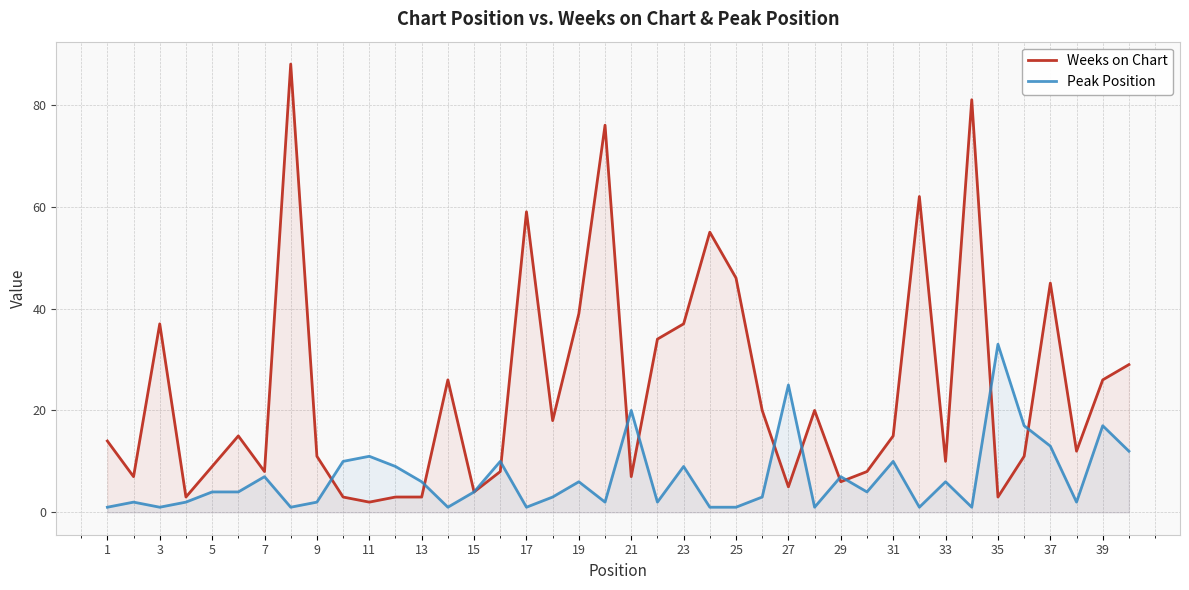

How many interior local valleys does the Peak Position series have?

11